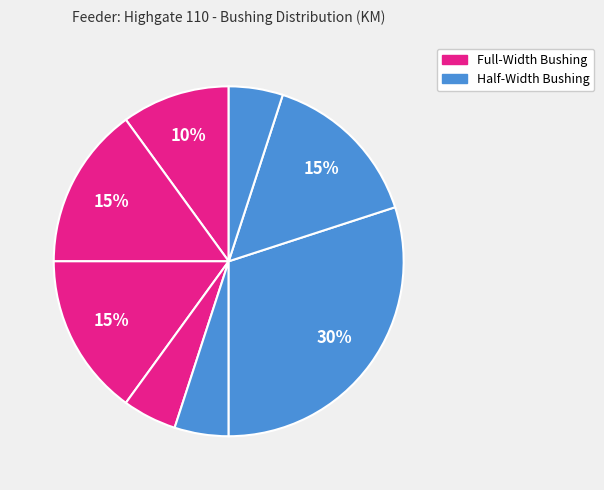

Count the number of slices in the pie.

8